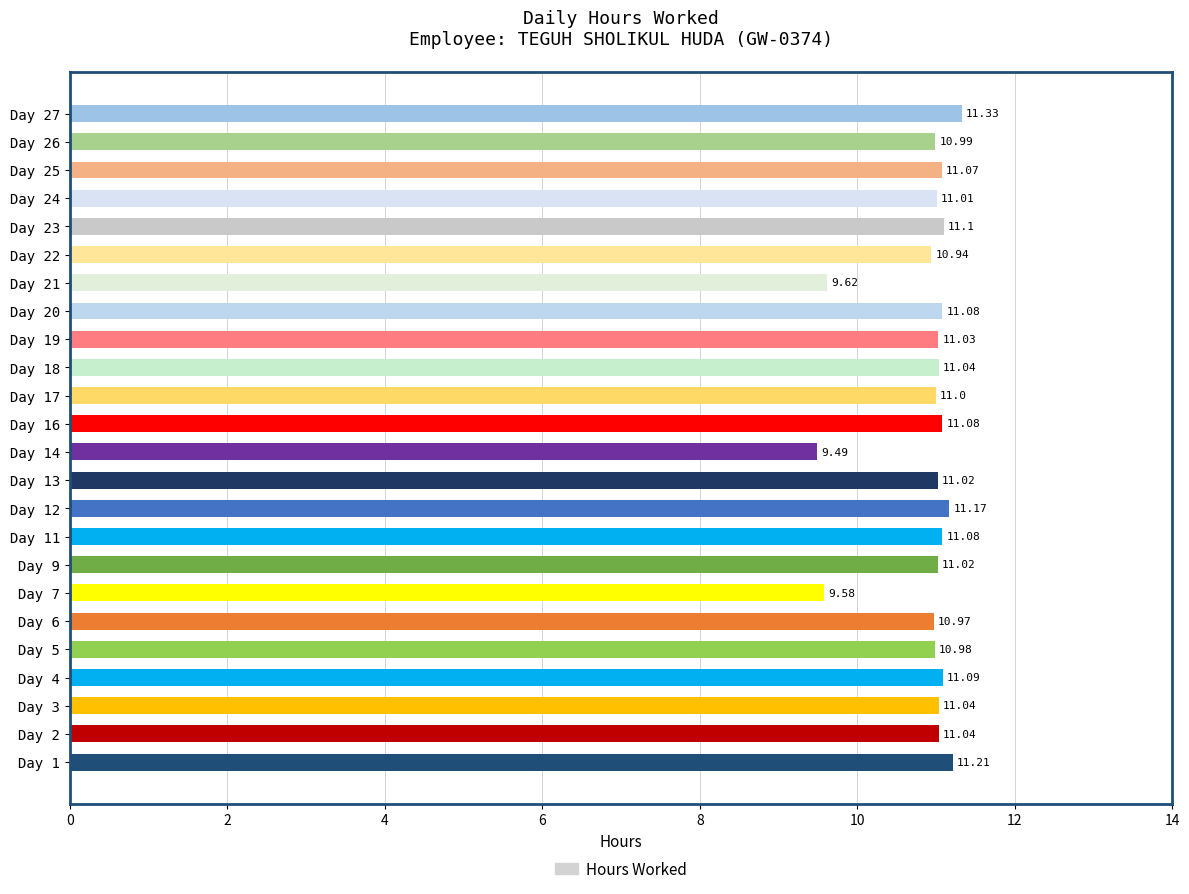

Approximately how many times larger is the value at Day 25 compared to Day 11?

1.0